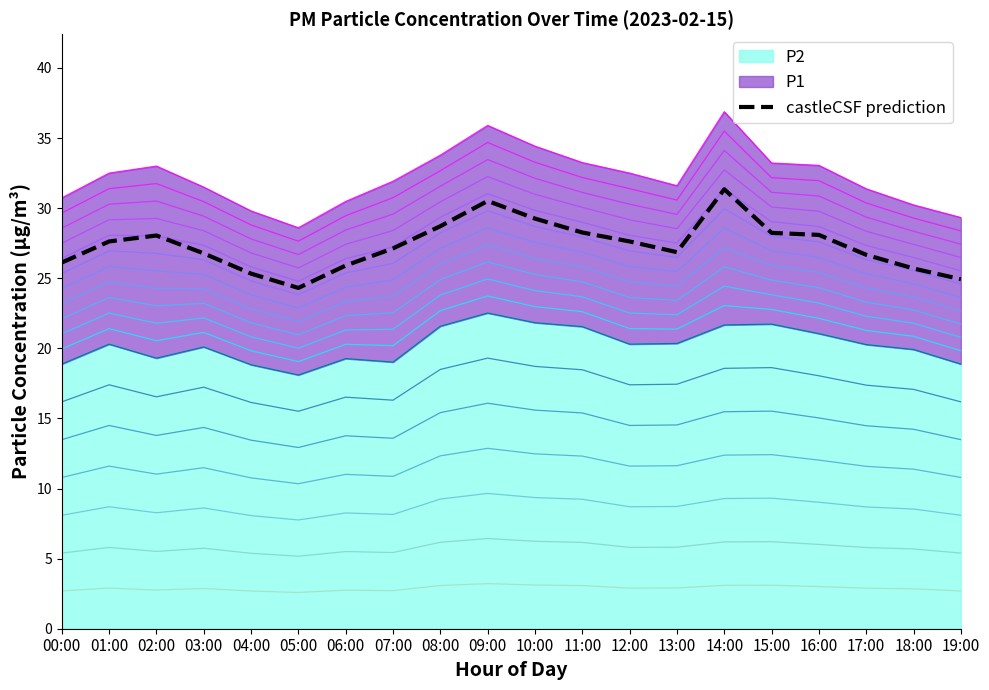

True or false: the data shows 46.5 at 06:00.

False